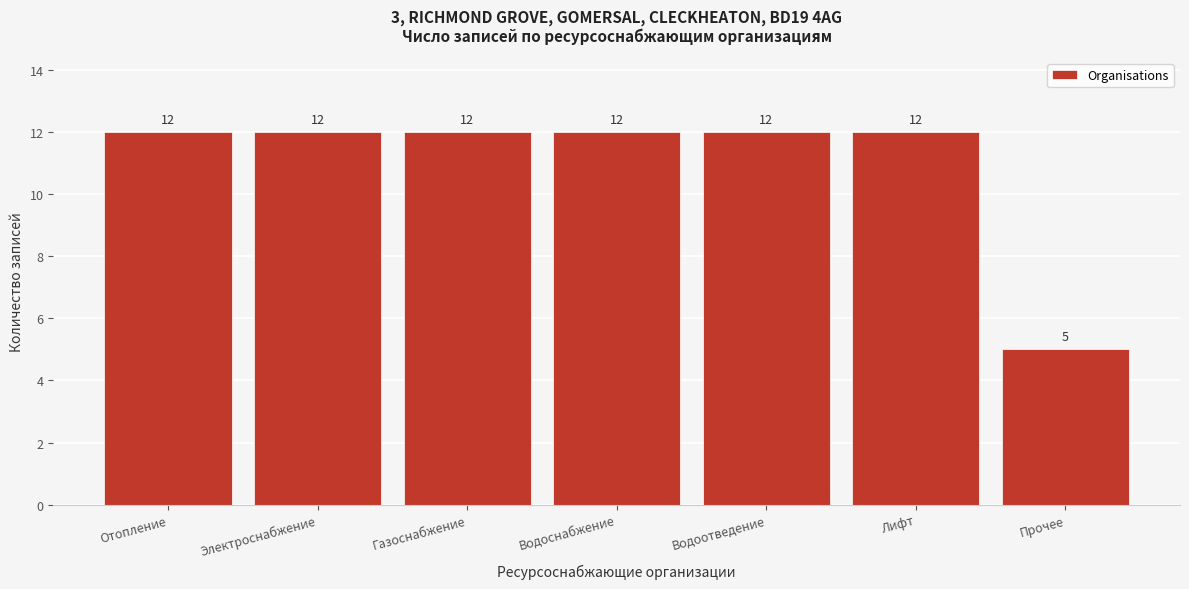

Reading left to right, what are all the values shown in this chart?

12	12	12	12	12	12	5